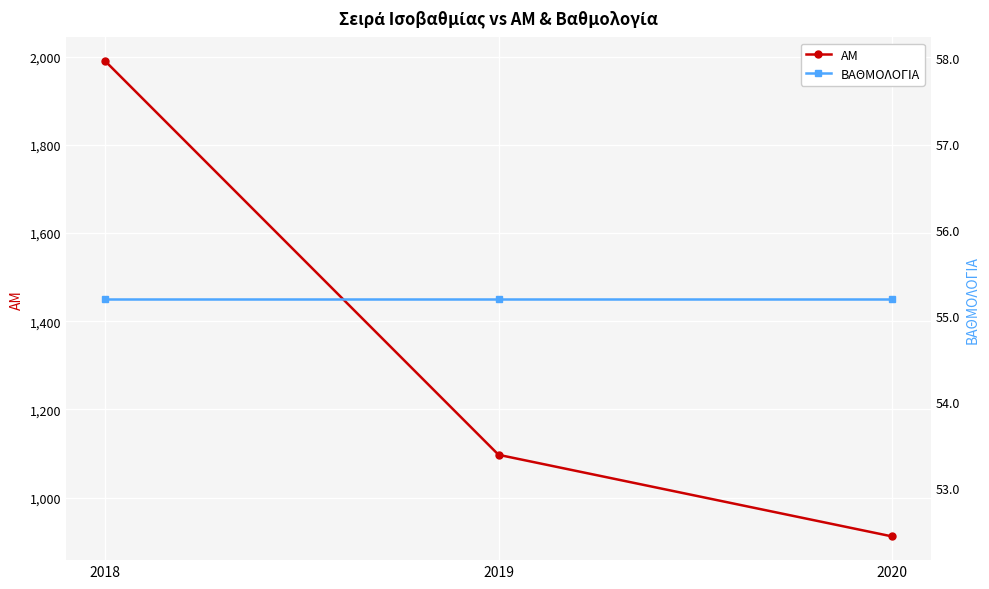

Is the value of ΒΑΘΜΟΛΟΓΙΑ at 2020 greater than the value of ΑΜ at 2019?

No